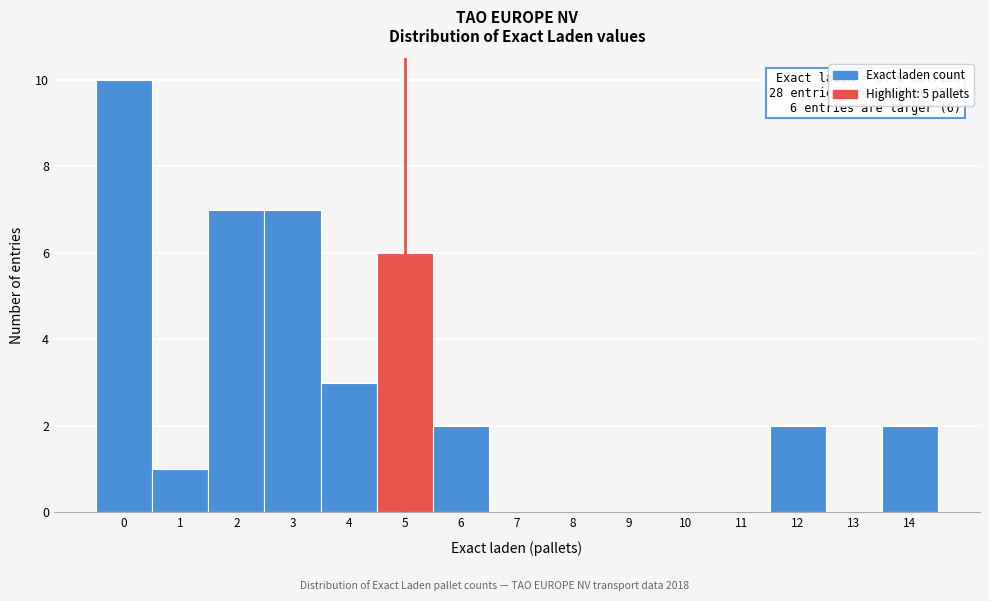

Which range on the x-axis has the tallest bar?

-0.5 to 0.5